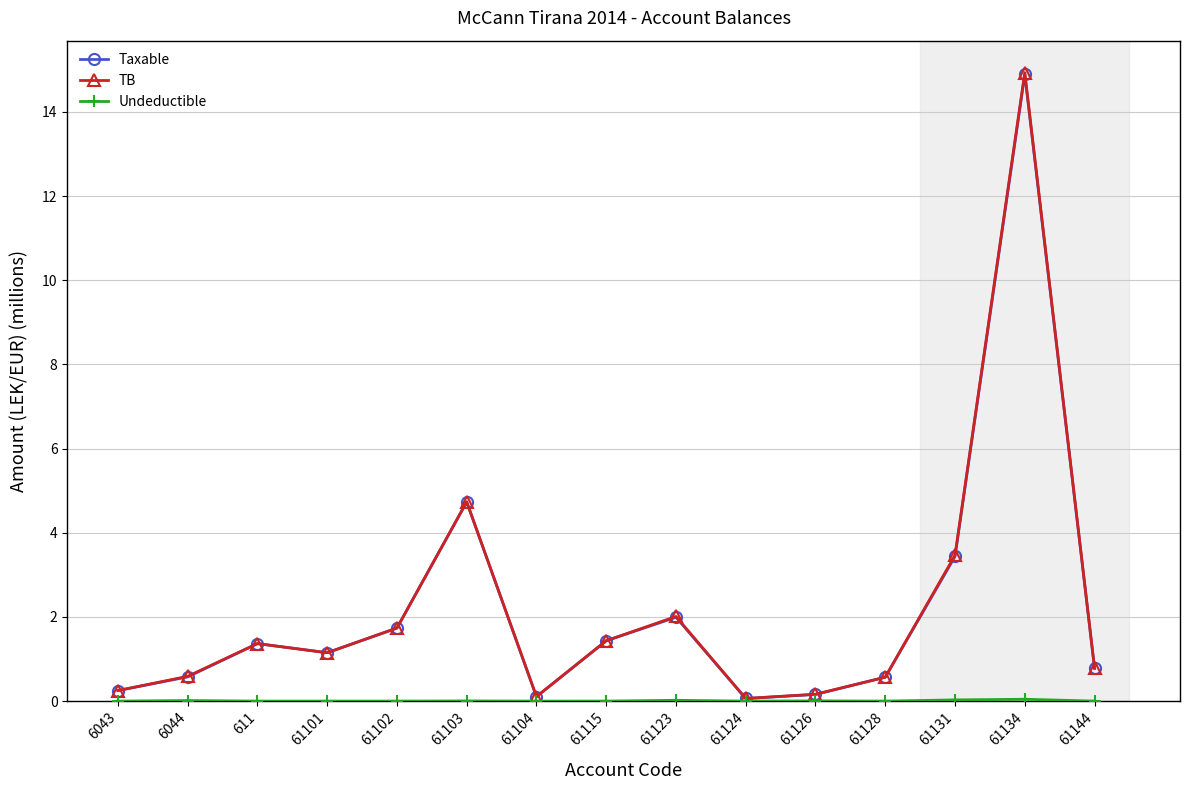

Reading left to right, what are all the values shown in this chart?

Taxable: 0.3	0.6	1.4	1.1	1.7	4.7	0.1	1.4	2.0	0.1	0.2	0.6	3.4	14.9	0.8
TB: 0.3	0.6	1.4	1.1	1.7	4.7	0.1	1.4	2.0	0.1	0.2	0.6	3.5	14.9	0.8
Undeductible: 0.0	0.0	0.0	0.0	0.0	0.0	0.0	0.0	0.0	0.0	0.0	0.0	0.0	0.0	0.0